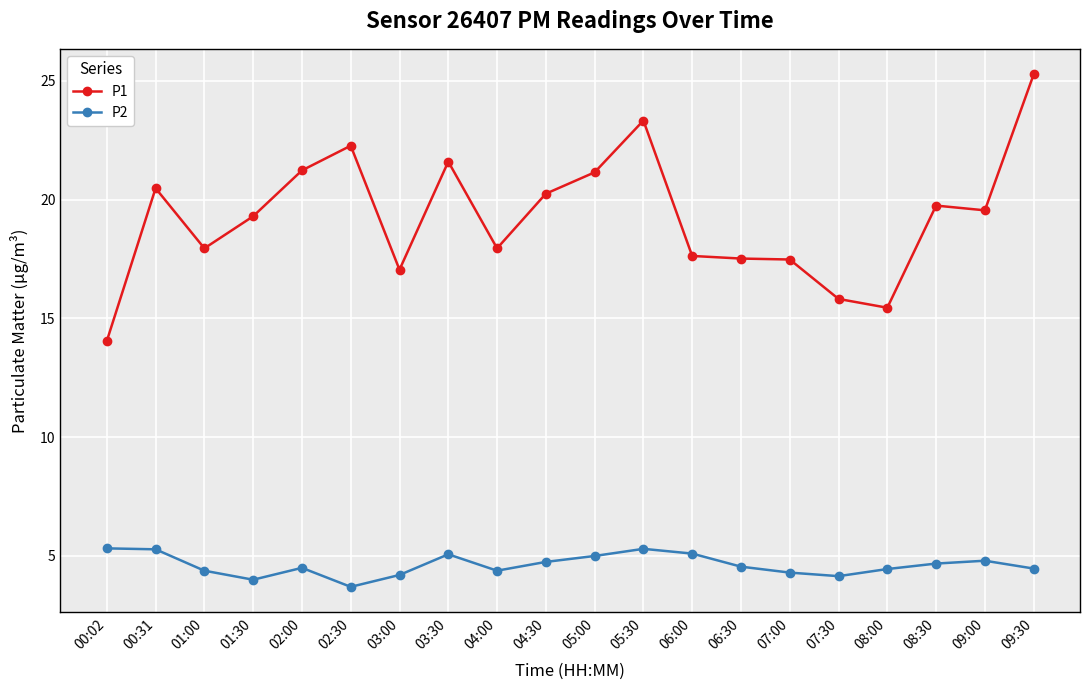

What is the label of the 5th point from the right?

07:30